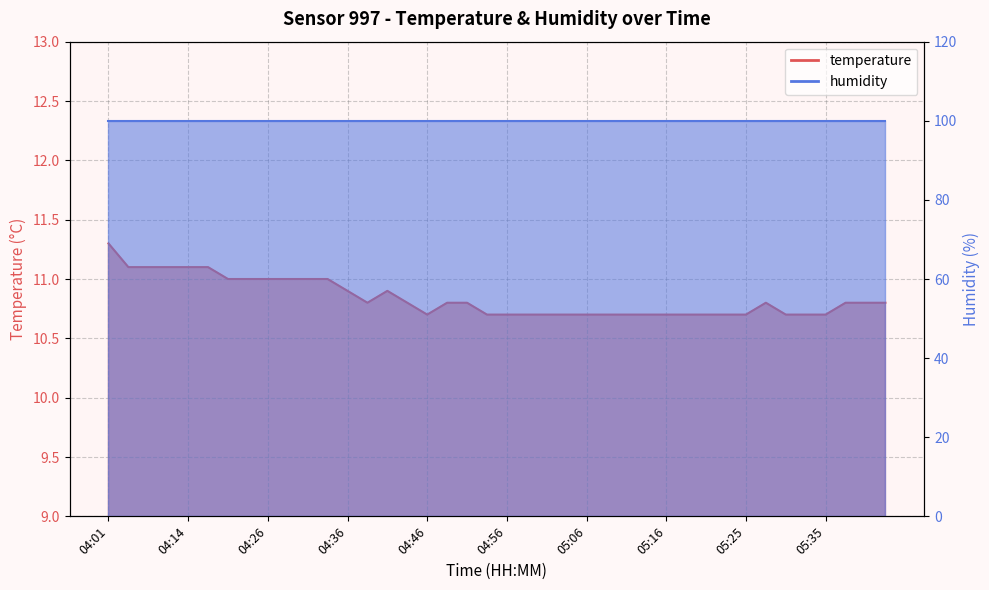

Where is the data nearest to the value 11?

04:21